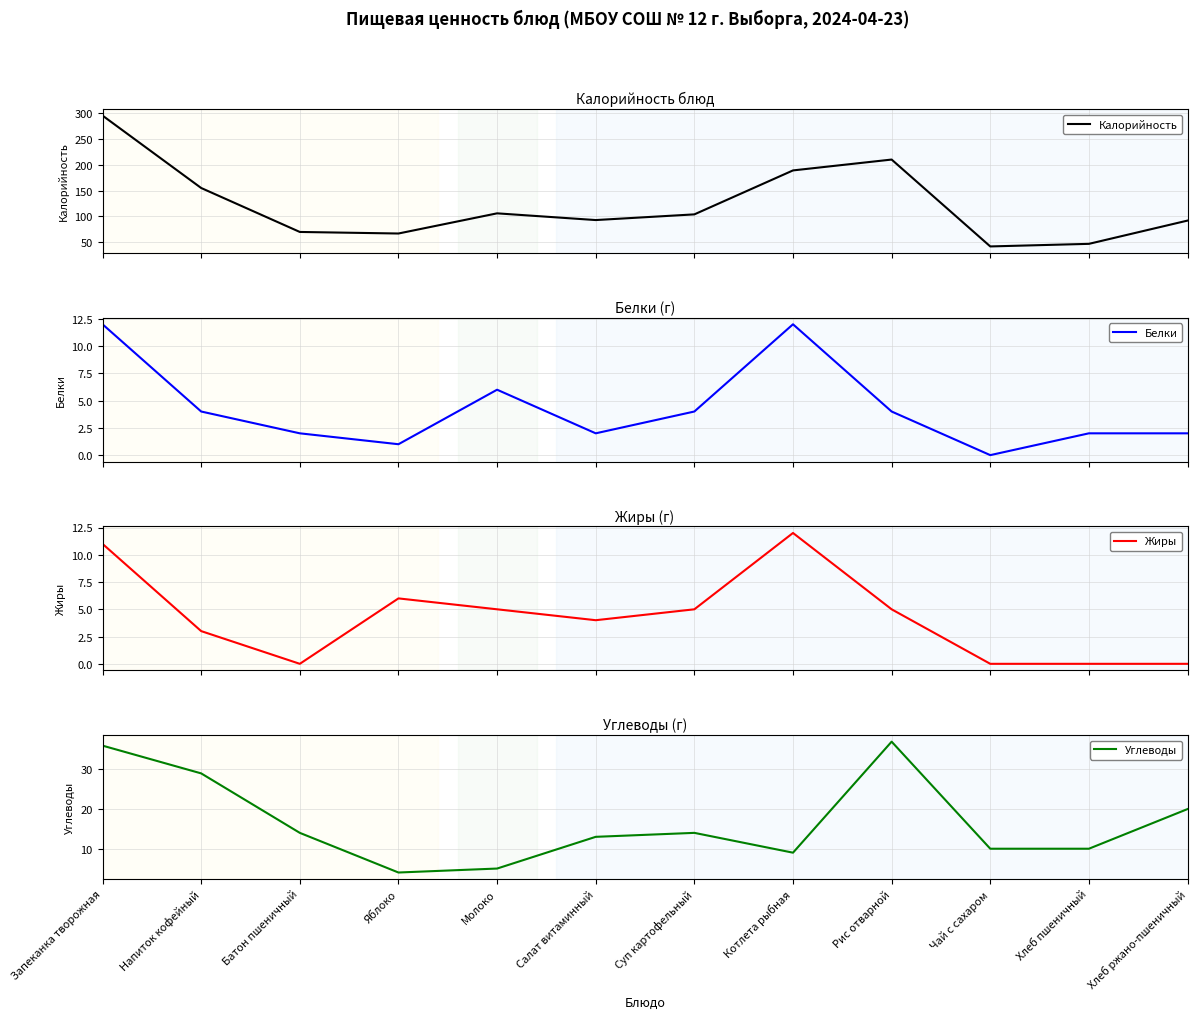

What is the difference between the highest and lowest values at Батон пшеничный?

70